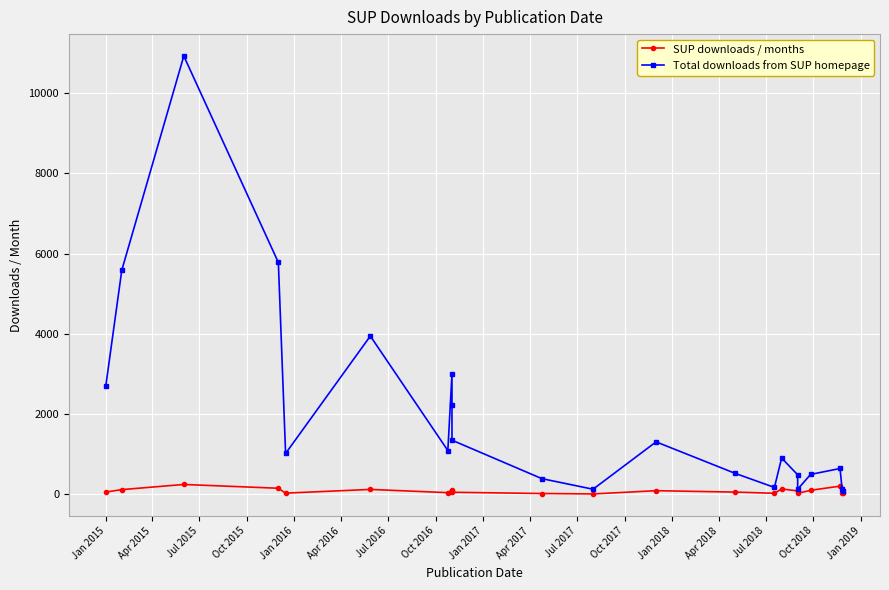

The SUP downloads / months series shows 123.2 at Jan 2017. True or false?

False